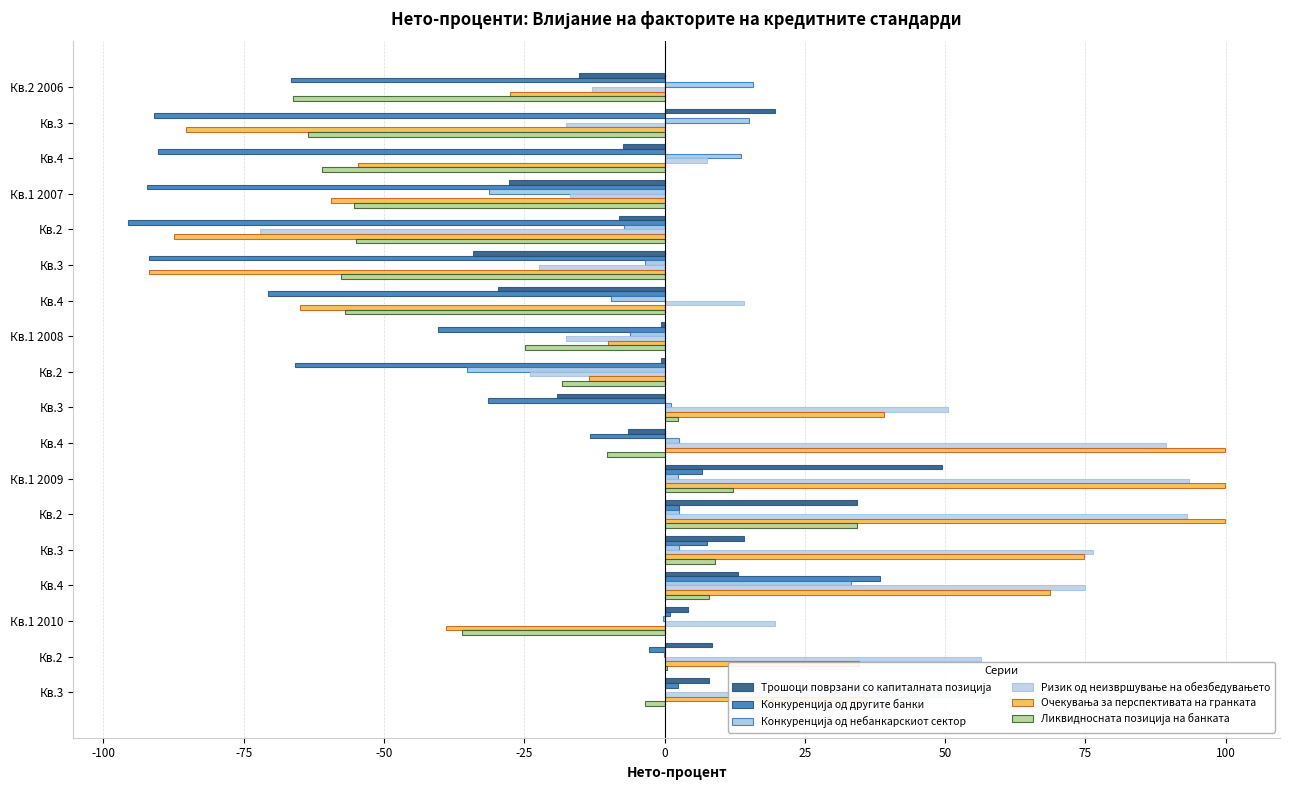

Reading right to left, list all the values displayed in this chart.

Трошоци поврзани со капиталната позиција: 8.0	8.4	4.2	13.1	14.1	34.3	49.4	-6.6	-19.2	-0.7	-0.7	-29.7	-34.2	-8.2	-27.7	-7.4	19.6	-15.2
Конкуренција од другите банки: 2.4	-2.8	0.9	38.4	7.6	2.5	6.7	-13.3	-31.5	-65.9	-40.3	-70.7	-91.9	-95.6	-92.3	-90.3	-91.0	-66.6
Конкуренција од небанкарскиот сектор: 0.0	-0.1	-0.2	33.2	2.5	2.5	2.4	2.5	1.1	-35.2	-6.1	-9.6	-3.5	-7.2	-31.3	13.7	15.0	15.8
Ризик од неизвршување на обезбедувањето: 58.0	56.4	19.7	75.0	76.4	93.1	93.4	89.4	50.6	-24.0	-17.5	14.1	-22.4	-72.1	-16.9	7.5	-17.5	-13.0
Очекувања за перспективата на гранката: 36.0	34.7	-38.9	68.6	74.7	99.9	99.8	99.9	39.1	-13.5	-10.1	-65.0	-91.9	-87.4	-59.5	-54.6	-85.2	-27.5
Ликвидносната позиција на банката: -3.4	0.5	-36.1	7.9	9.0	34.3	12.2	-10.3	2.4	-18.2	-24.9	-56.9	-57.7	-54.9	-55.3	-61.0	-63.5	-66.2